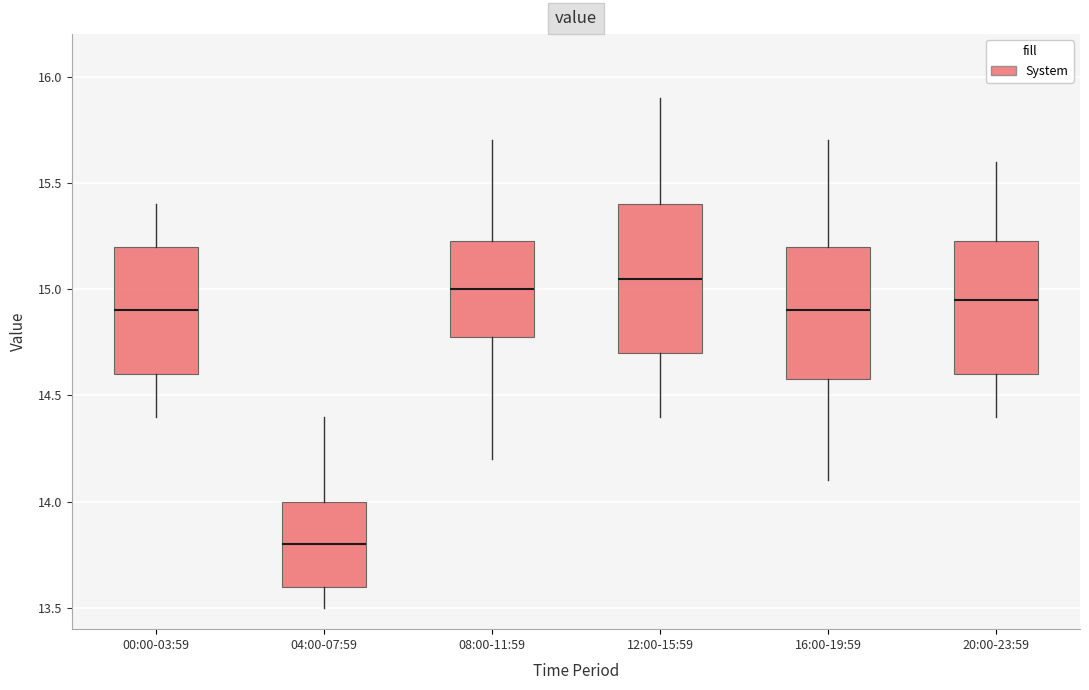

Reading left to right, read every box against the y-axis: the position of its median line, the range the box covers, and the ends of its whiskers. The values are not printed on the chart, so give them approximately, as read against the axis.

00:00-03:59: median 14.90, box 14.60 to 15.20, whiskers 14.40 to 15.40
04:00-07:59: median 13.80, box 13.60 to 14.00, whiskers 13.50 to 14.40
08:00-11:59: median 15.00, box 14.80 to 15.25, whiskers 14.20 to 15.70
12:00-15:59: median 15.05, box 14.70 to 15.40, whiskers 14.40 to 15.90
16:00-19:59: median 14.90, box 14.60 to 15.20, whiskers 14.10 to 15.70
20:00-23:59: median 14.95, box 14.60 to 15.25, whiskers 14.40 to 15.60